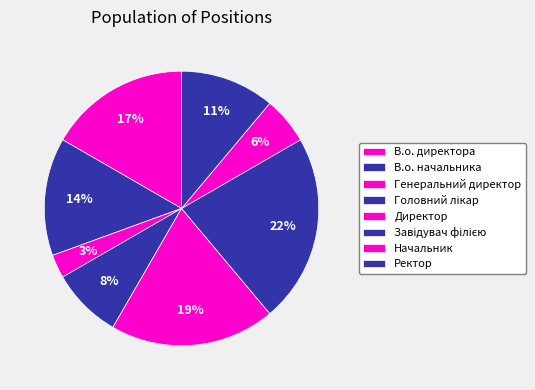

Rank the categories by value from lowest to highest.

Генеральний директор, Начальник, Головний лікар, Ректор, В.о. начальника, В.о. директора, Директор, Завідувач філією